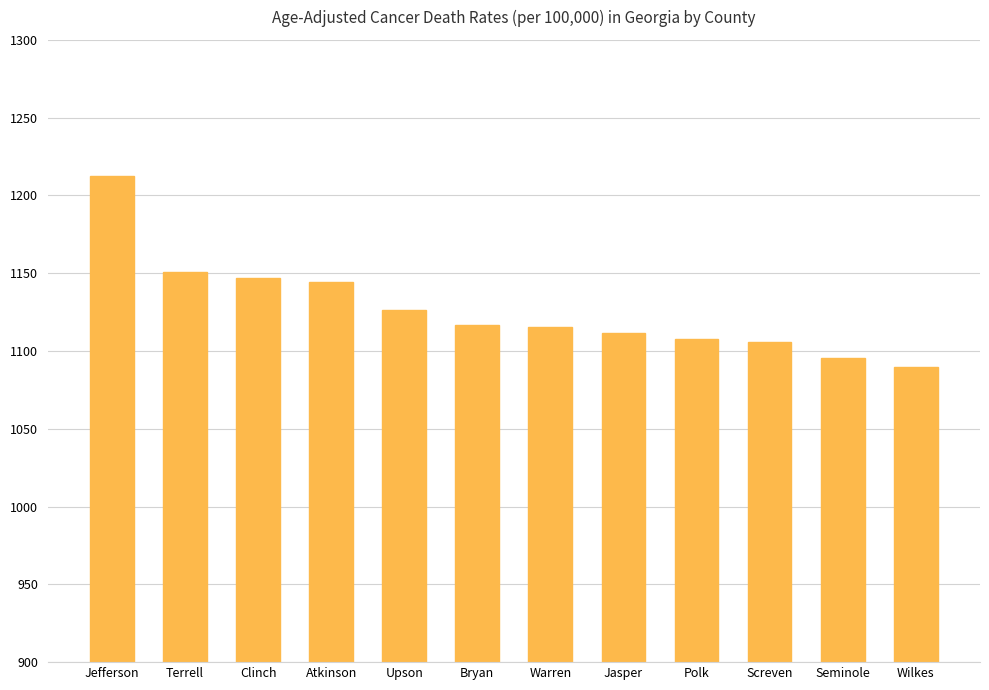

The chart shows a value of 223.6 at Screven. True or false?

False